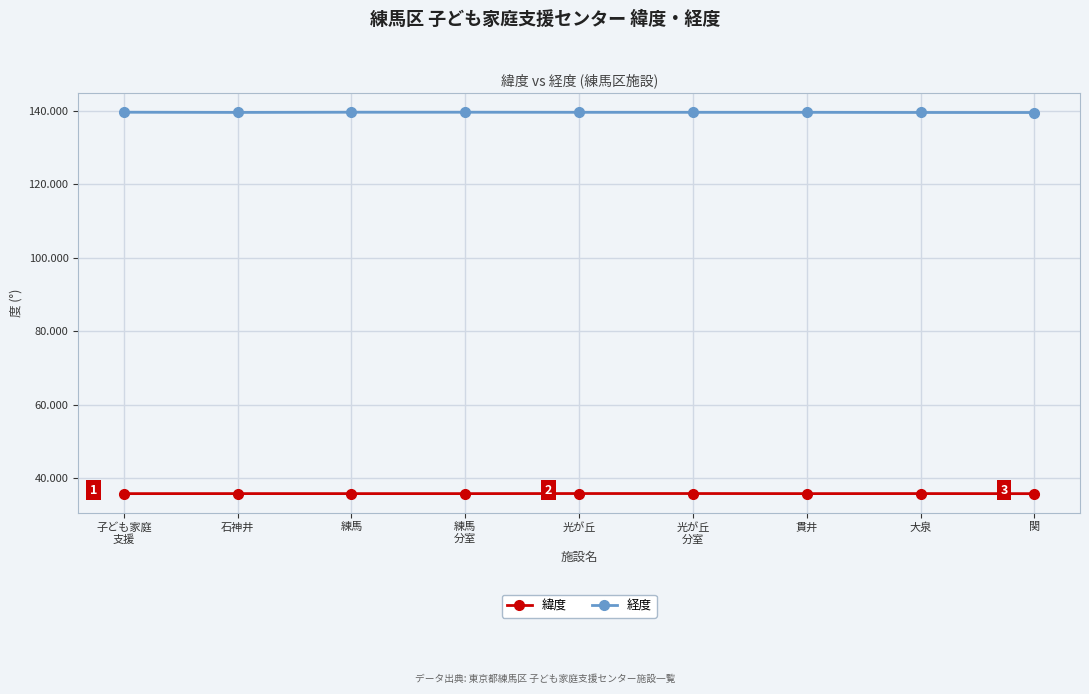

What is the total value across all series at 貫井?

175.4